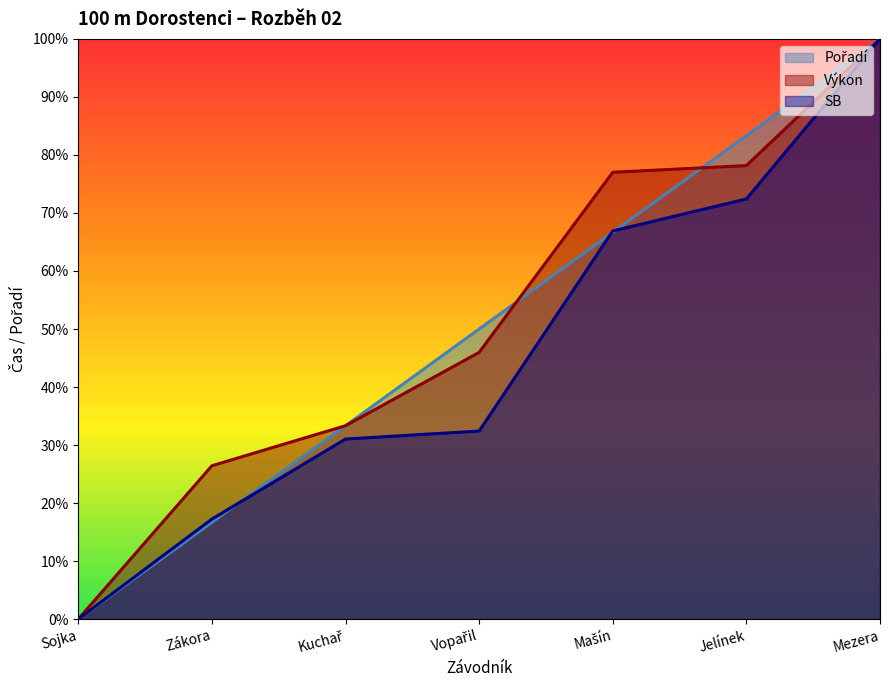

Which has a higher value, Zákora or Mezera?

Mezera